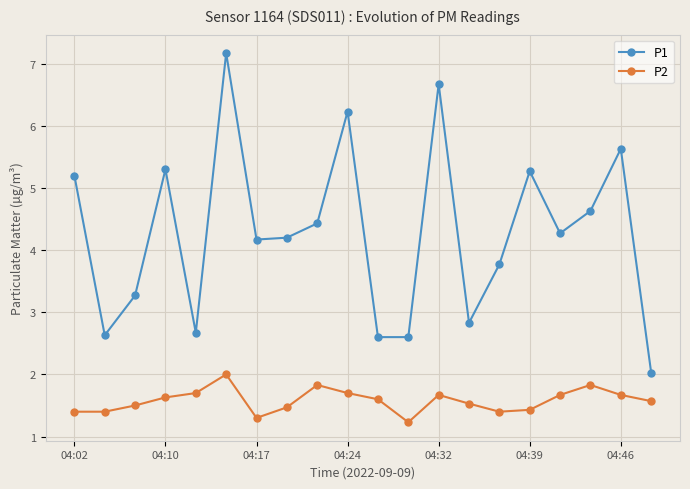

Reading right to left, extract all data points from this chart.

P1: 2.0	5.6	4.6	4.3	5.3	3.8	2.8	6.7	2.6	2.6	6.2	4.4	4.2	4.2	7.2	2.7	5.3	3.3	2.6	5.2
P2: 1.6	1.7	1.8	1.7	1.4	1.4	1.5	1.7	1.2	1.6	1.7	1.8	1.5	1.3	2.0	1.7	1.6	1.5	1.4	1.4